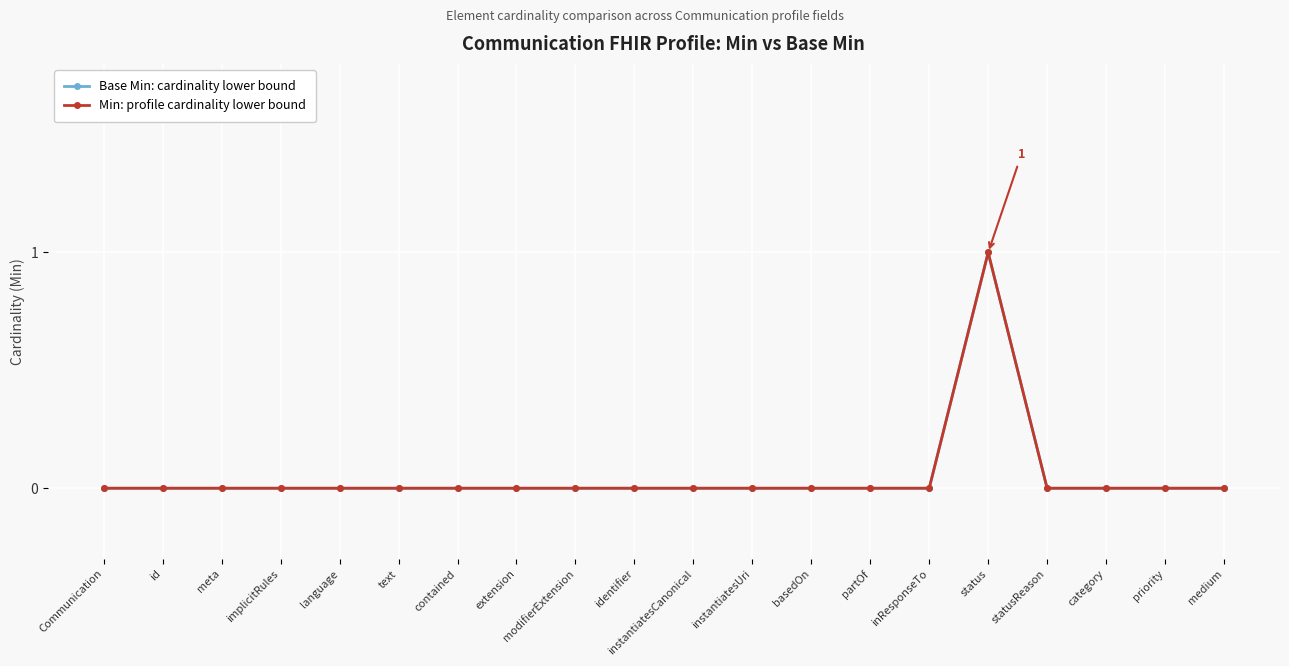

Is this an area chart (filled region under the line)?

No